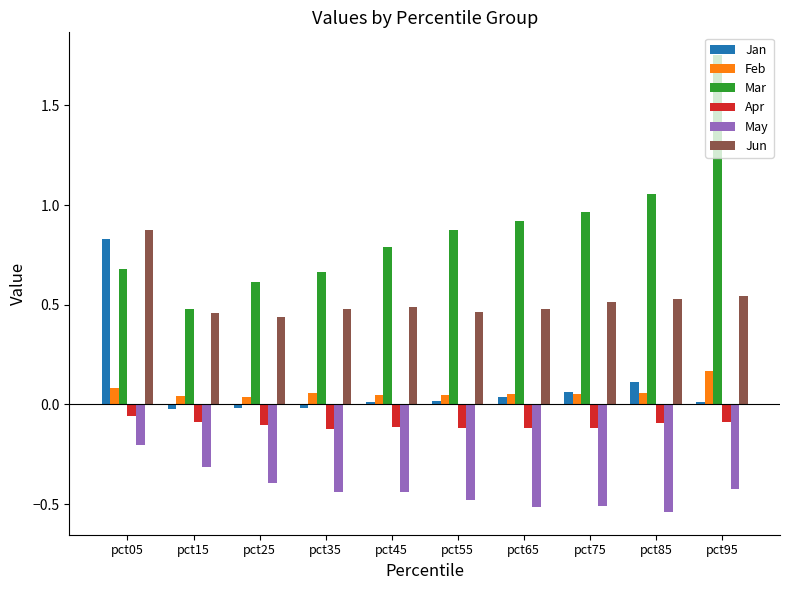

Which series has the largest total across all categories?

Mar